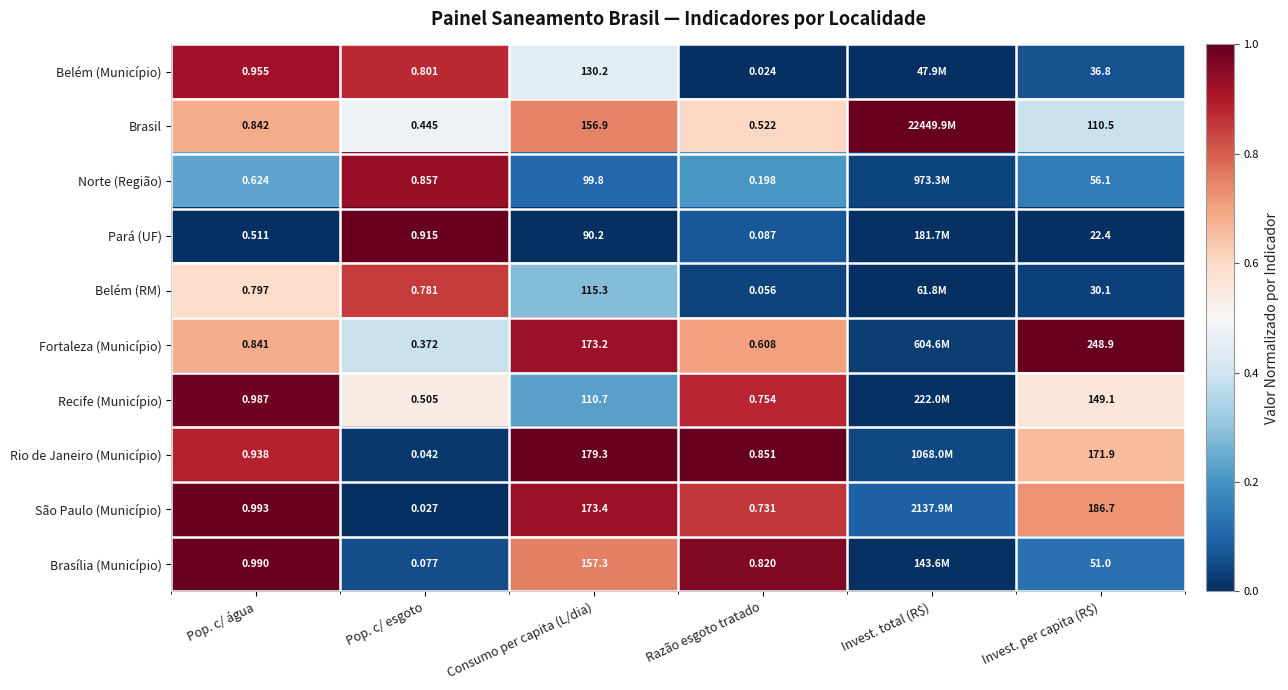

At which category is the sum across all series the highest?

Pop. c/ água